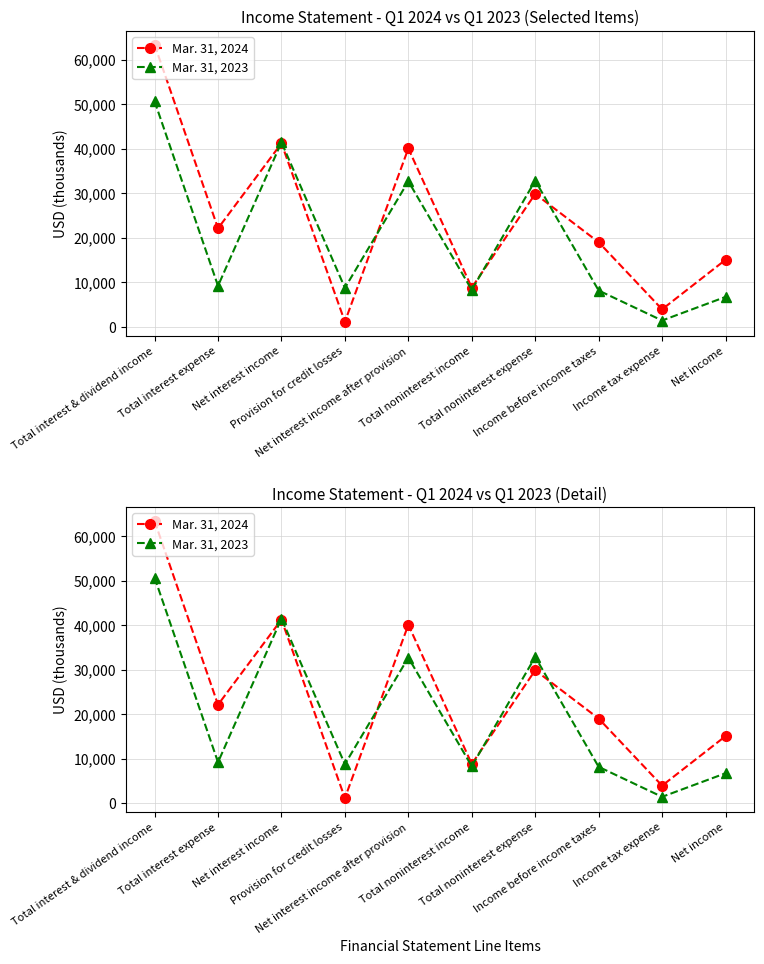

Rank the series at Income before income taxes from highest to lowest value.

Mar. 31, 2024, Mar. 31, 2023